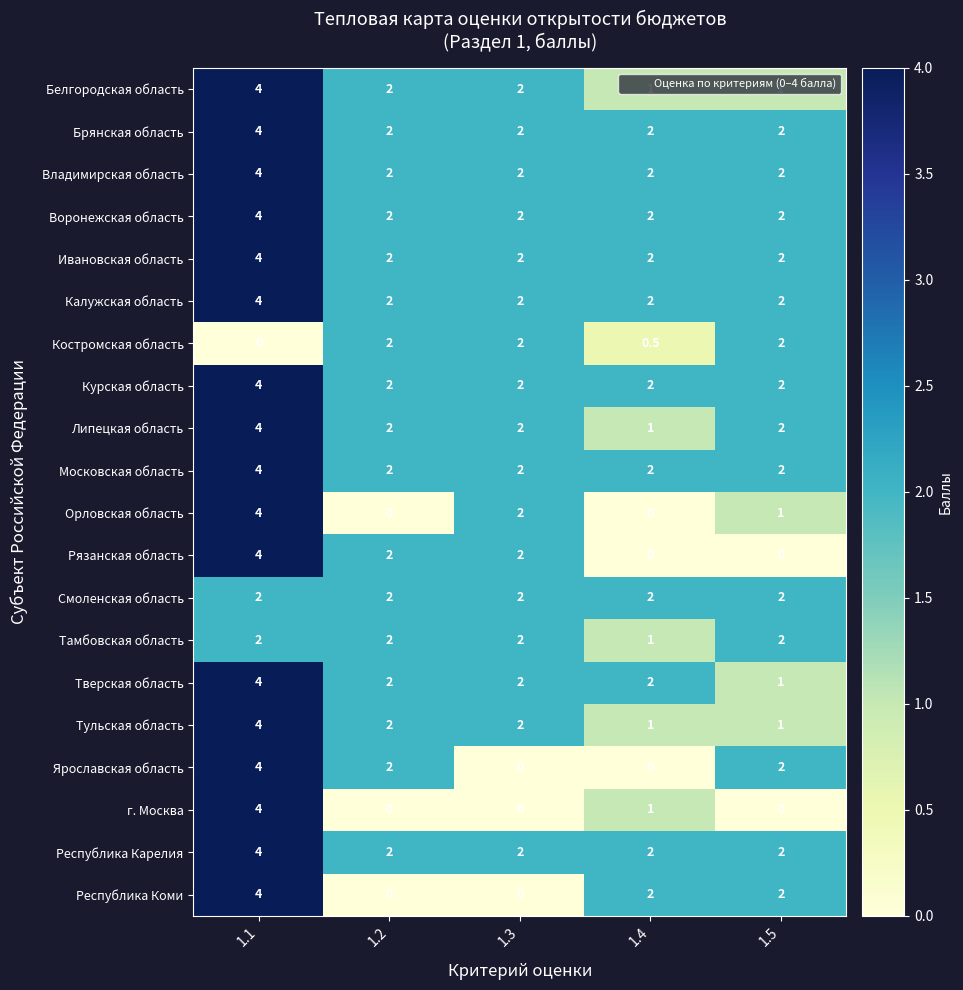

Which category has the highest value across all series?

1.1